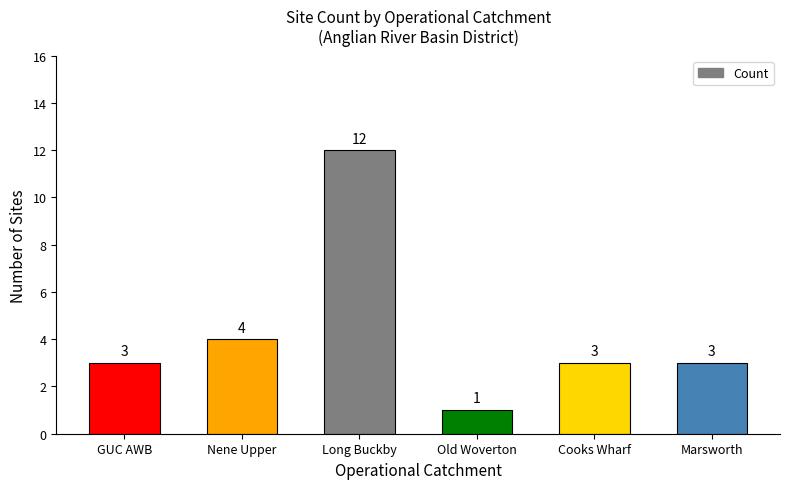

What is the label of the 2nd bar from the left?

Nene Upper